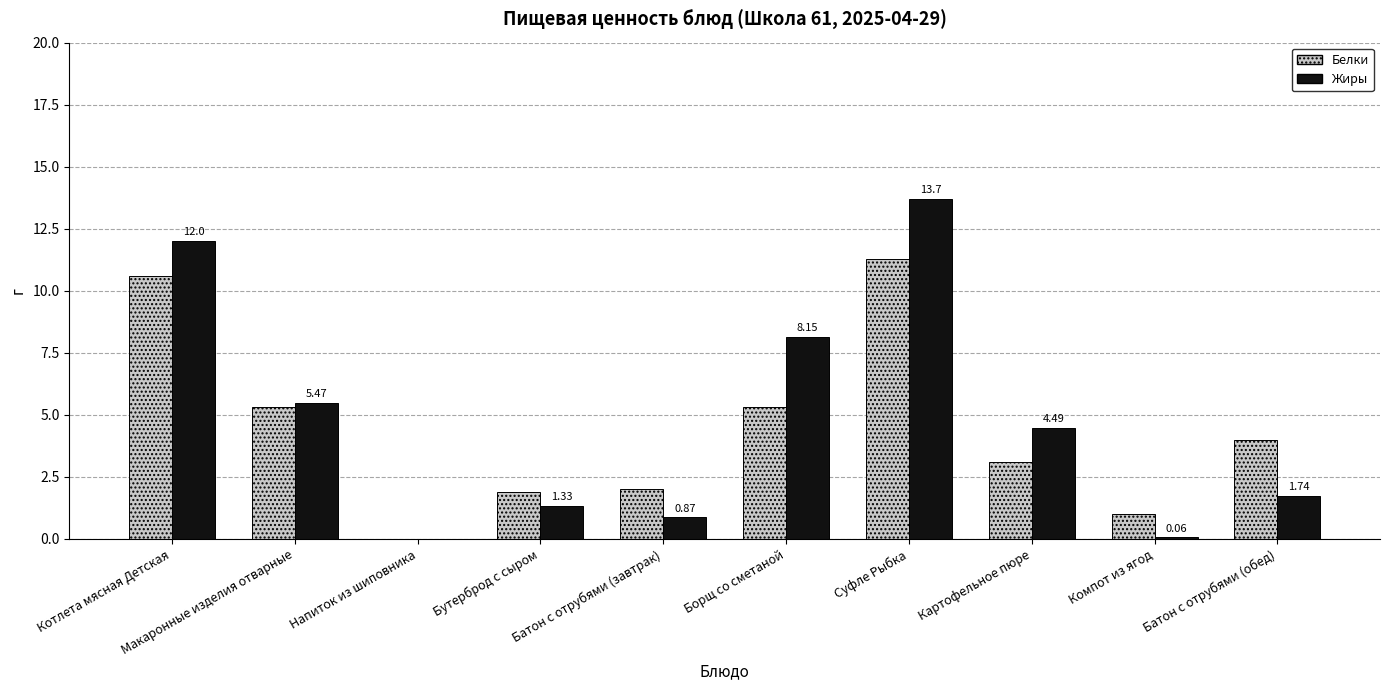

What is the total value across all series at Батон с отрубями (обед)?

5.7